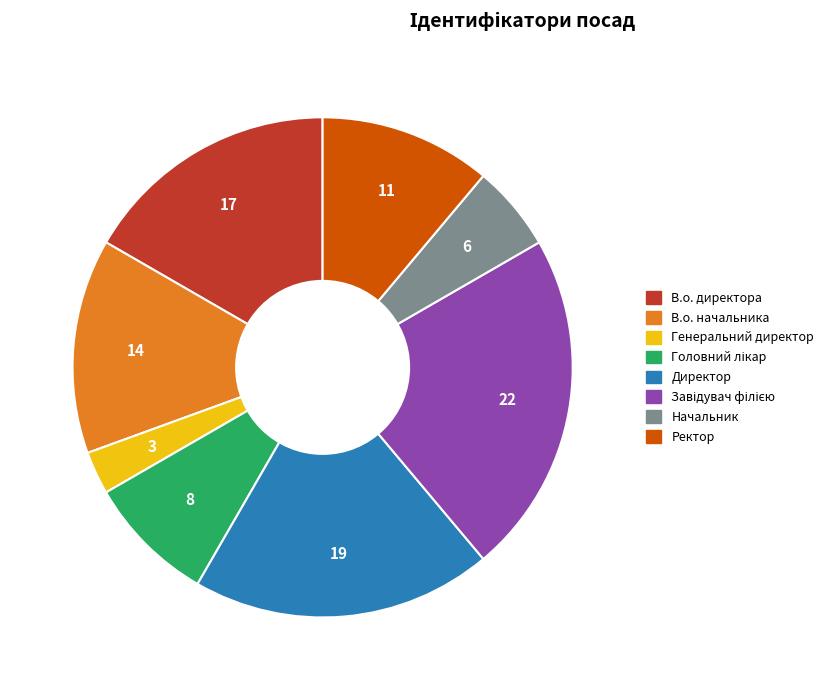

How many segments does this pie chart have?

8